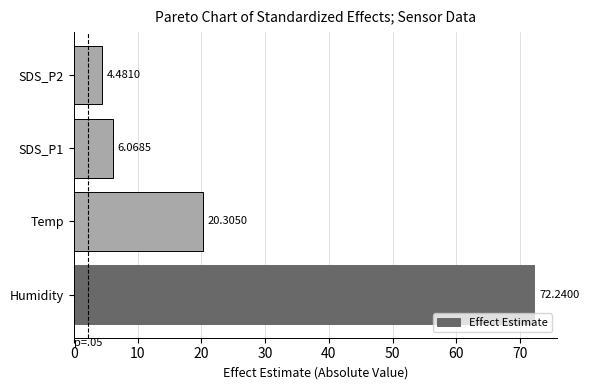

What is the sum of all values?

103.1